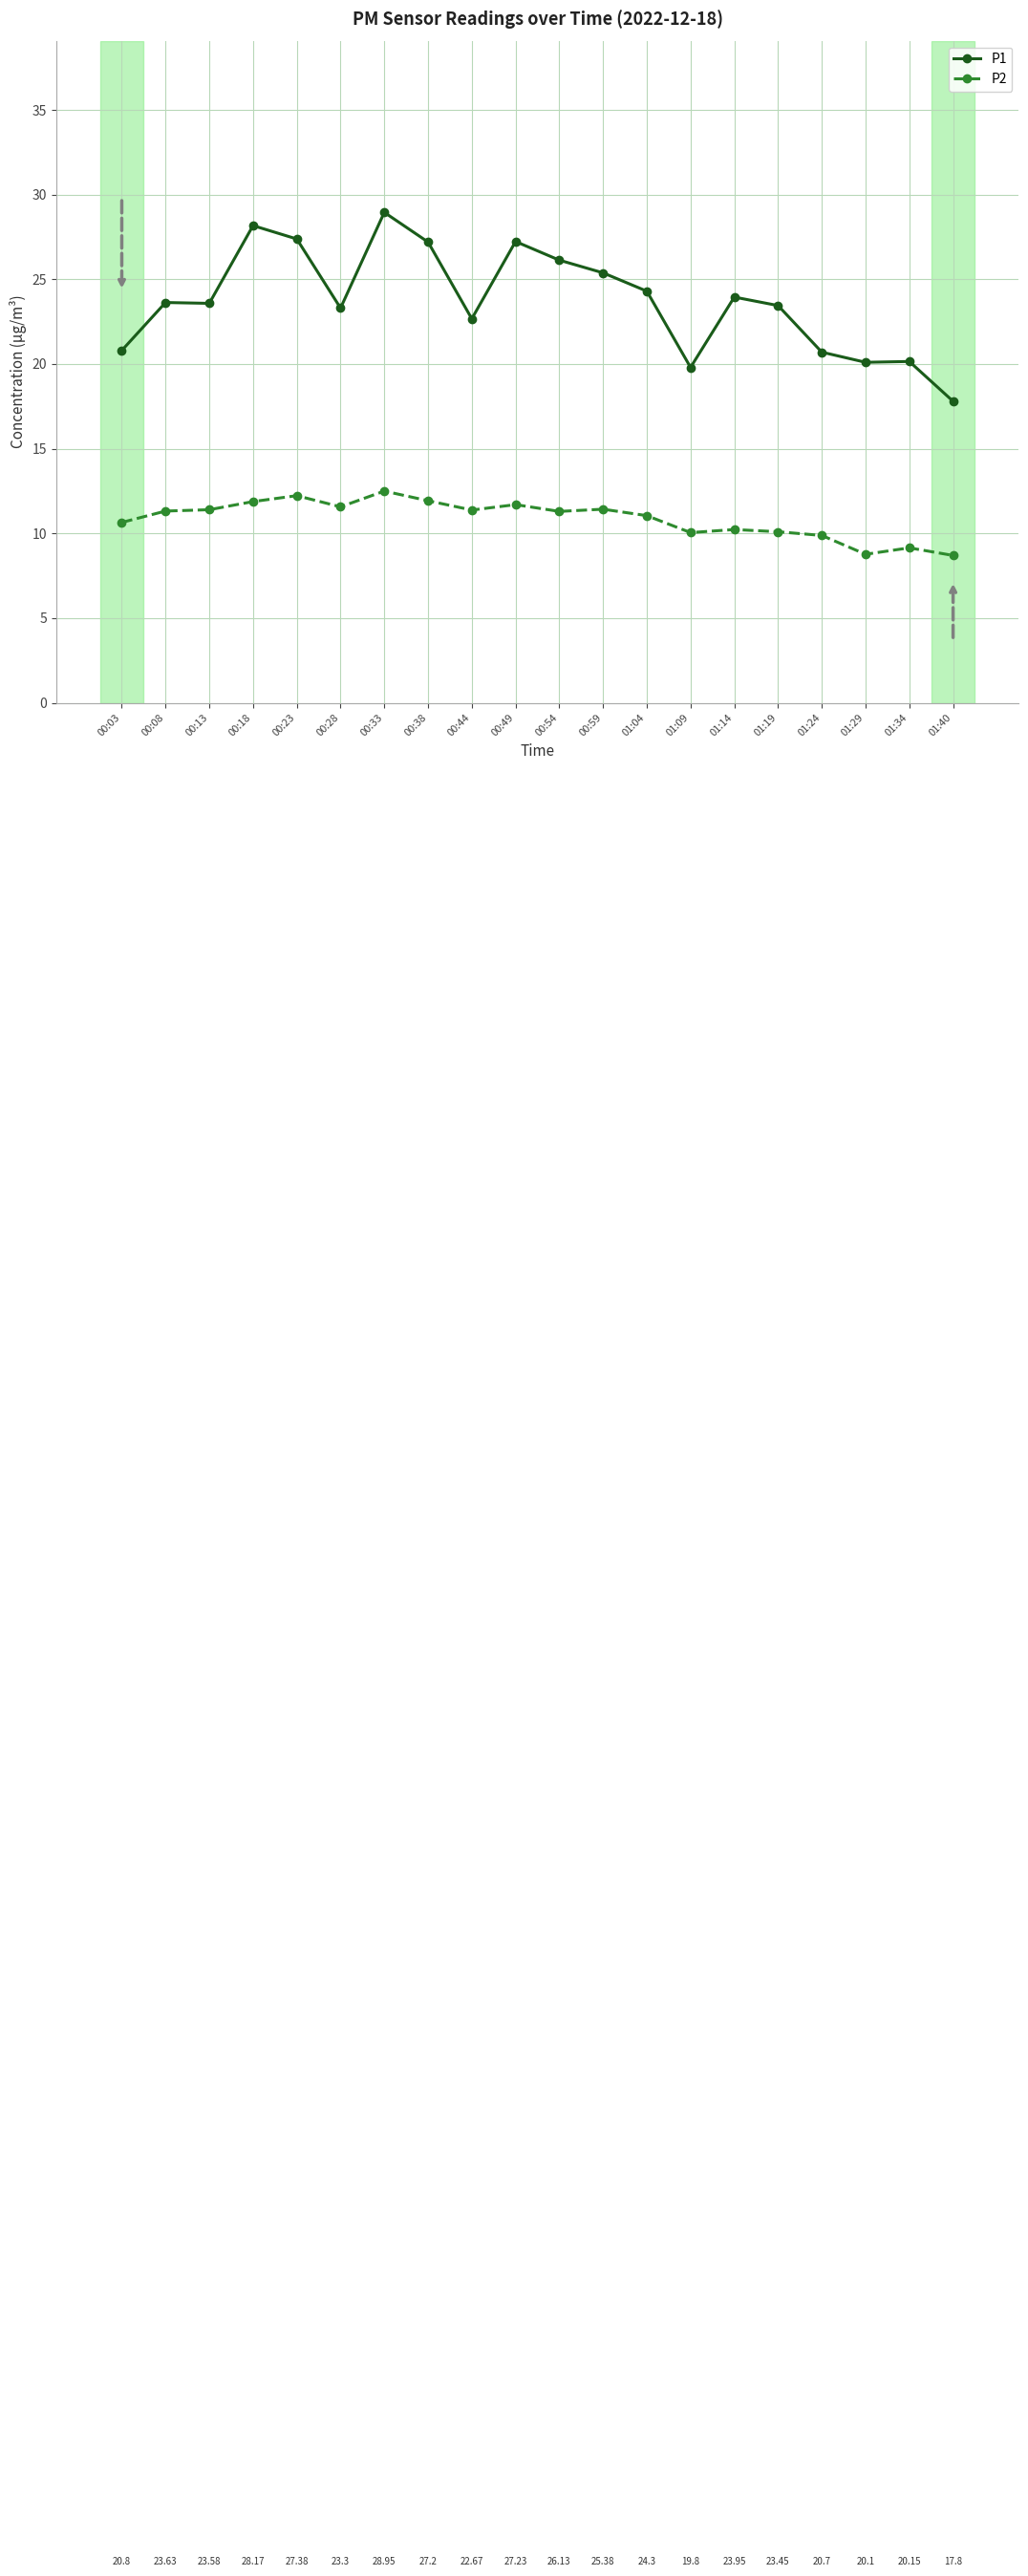

What is the value of the P2 point at the 18th from the left?

8.8